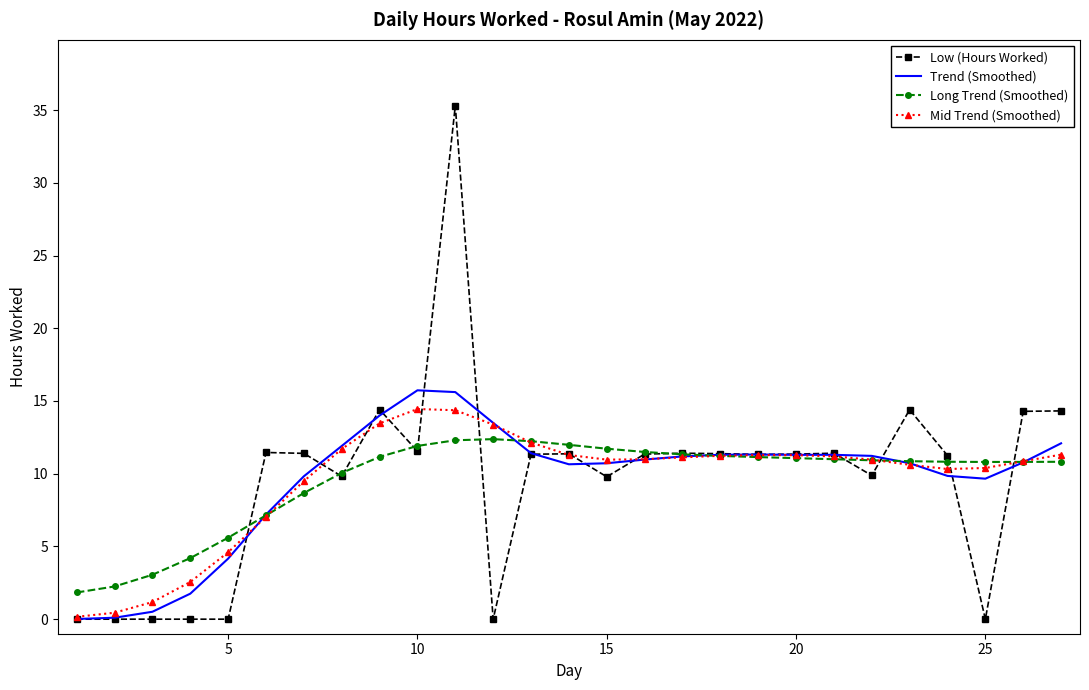

What is the greatest value displayed?

35.3